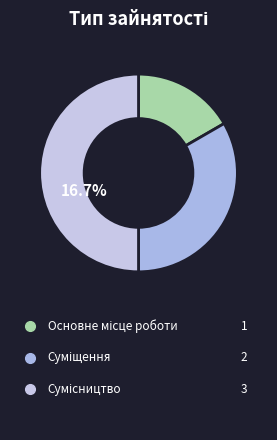

To the nearest percent, what percentage of the pie is Основне місце роботи?

17%